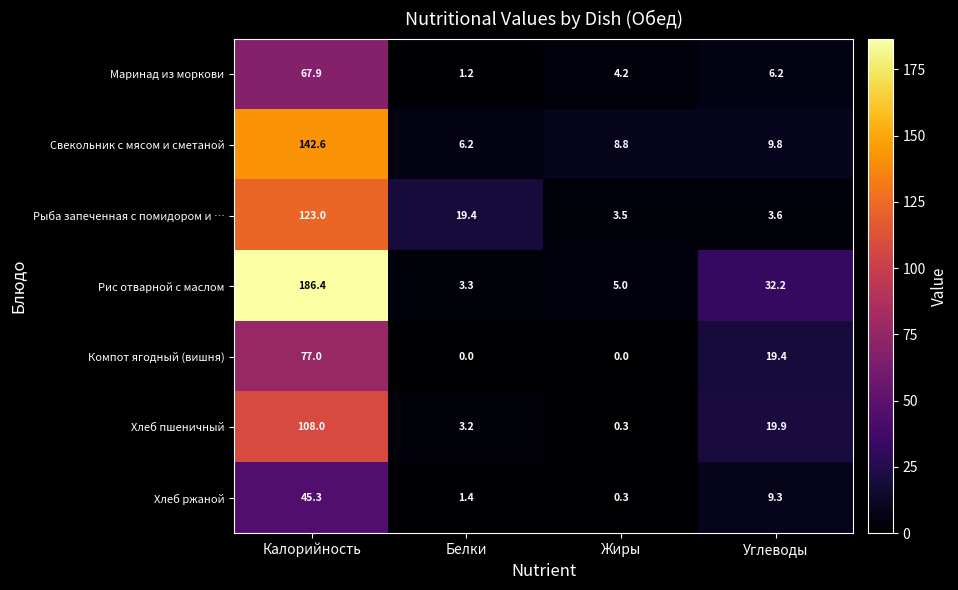

List the series in order of their peak value, highest first.

Рис отварной с маслом, Свекольник с мясом и сметаной, Рыба запеченная с помидором и …, Хлеб пшеничный, Компот ягодный (вишня), Маринад из моркови, Хлеб ржаной